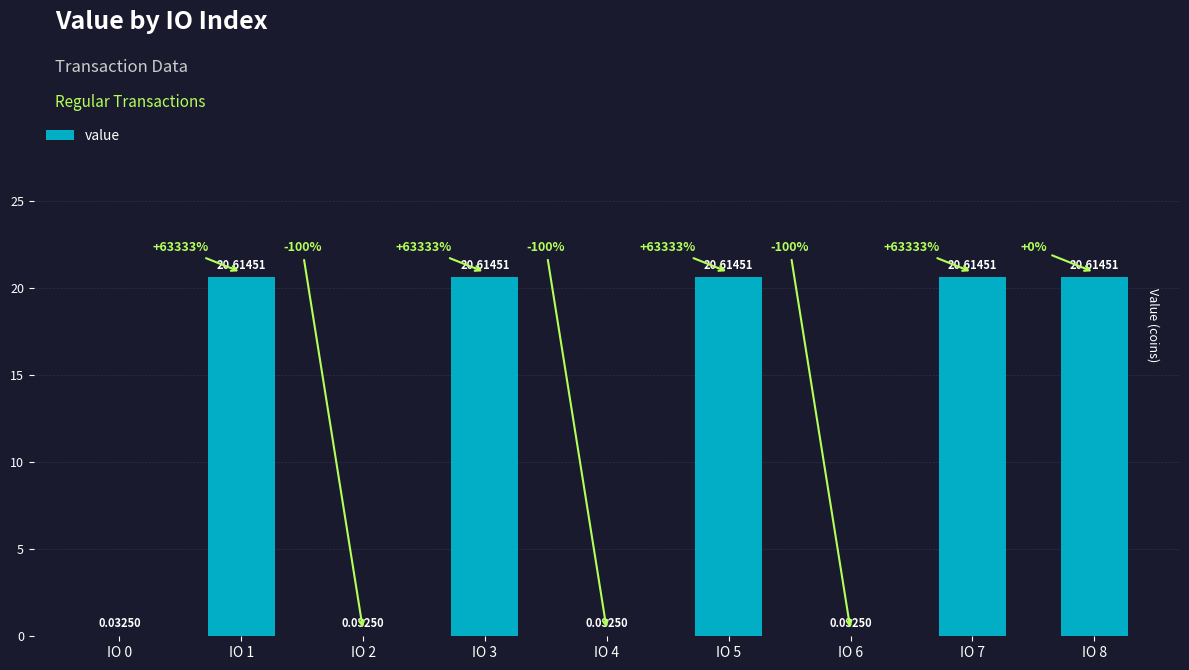

The value at IO 8 is 20.6. True or false?

True